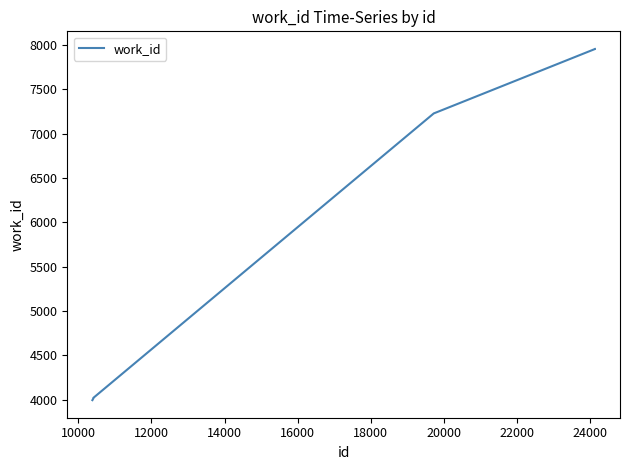

What is the sum of all values?

47141